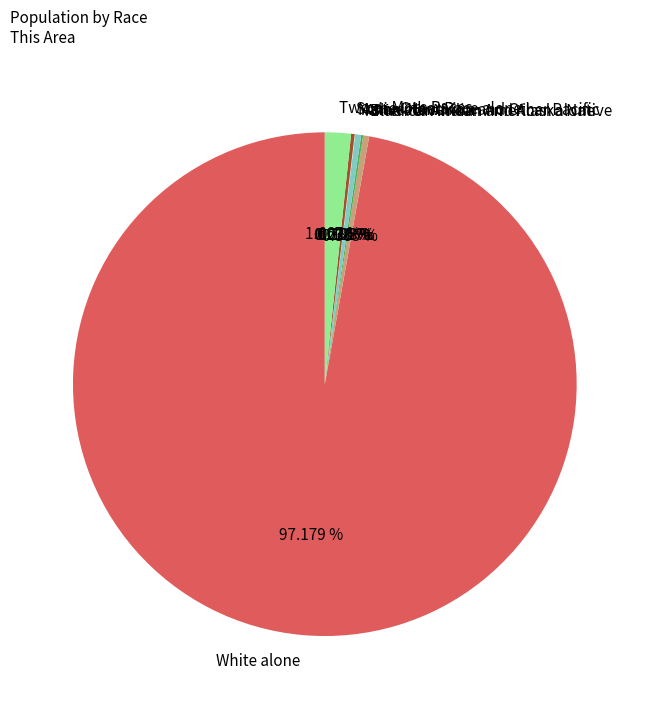

Is there a majority slice in this chart?

Yes